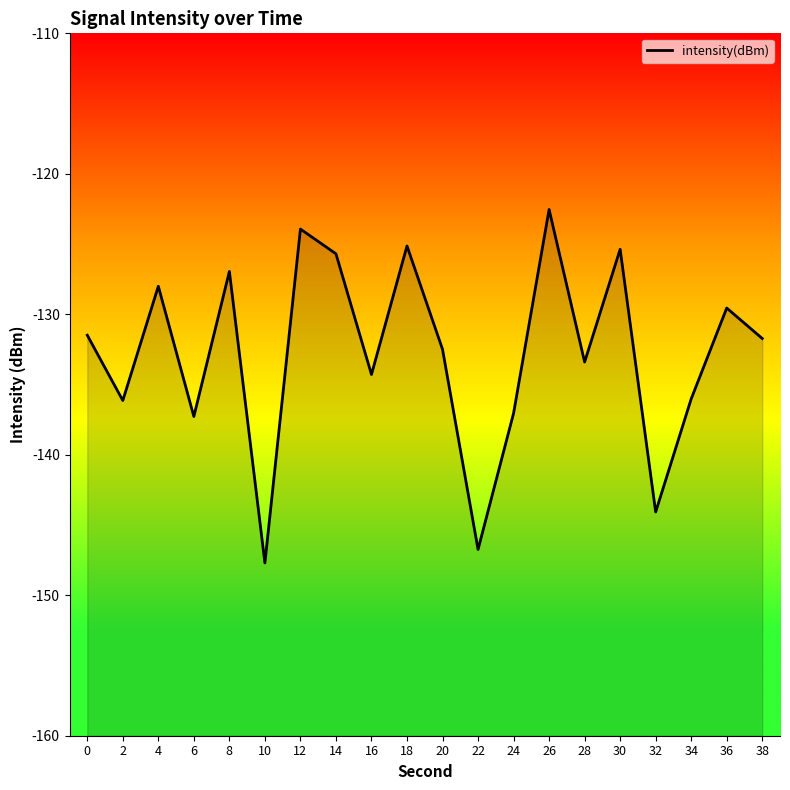

How many interior local valleys (lower than both neighbors) does the data have?

7